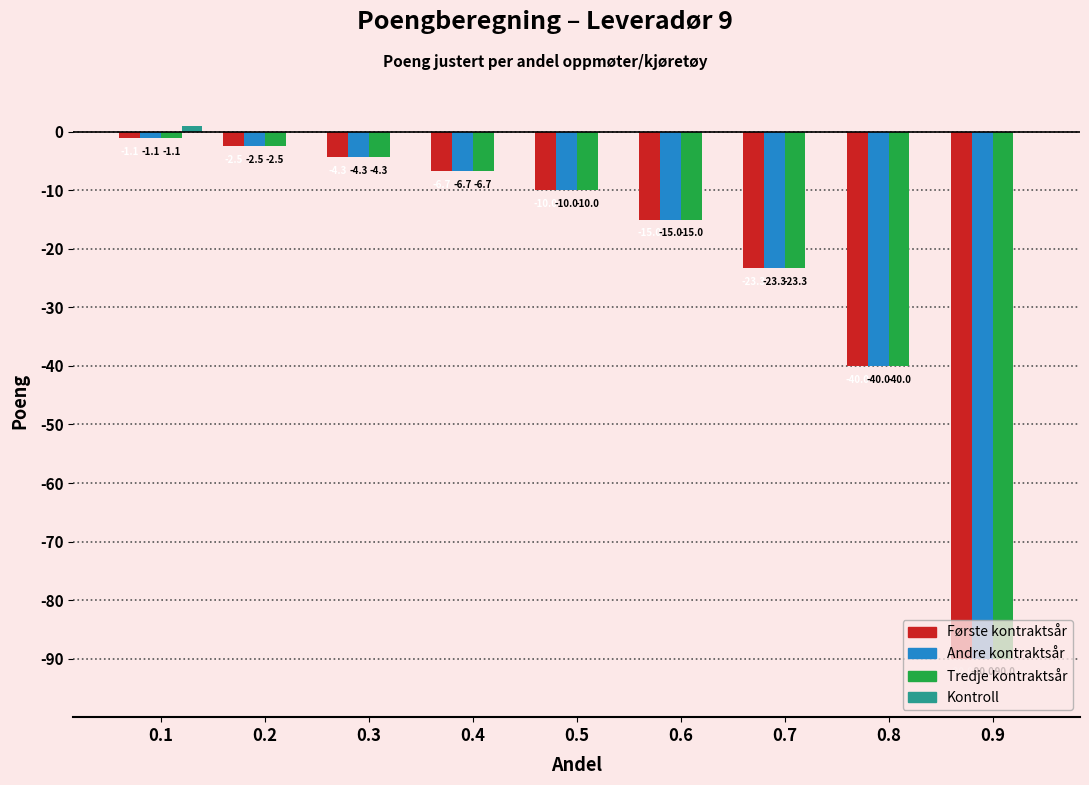

Read the Første kontraktsår value at 0.2.

-2.5